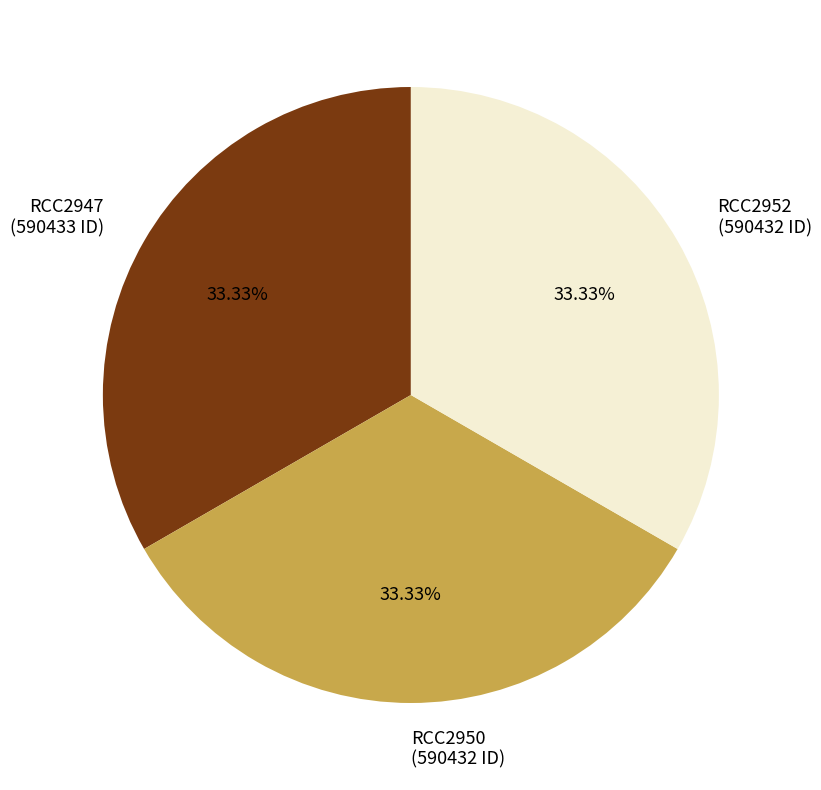

How much of the chart is everything except RCC2952?

66.7%